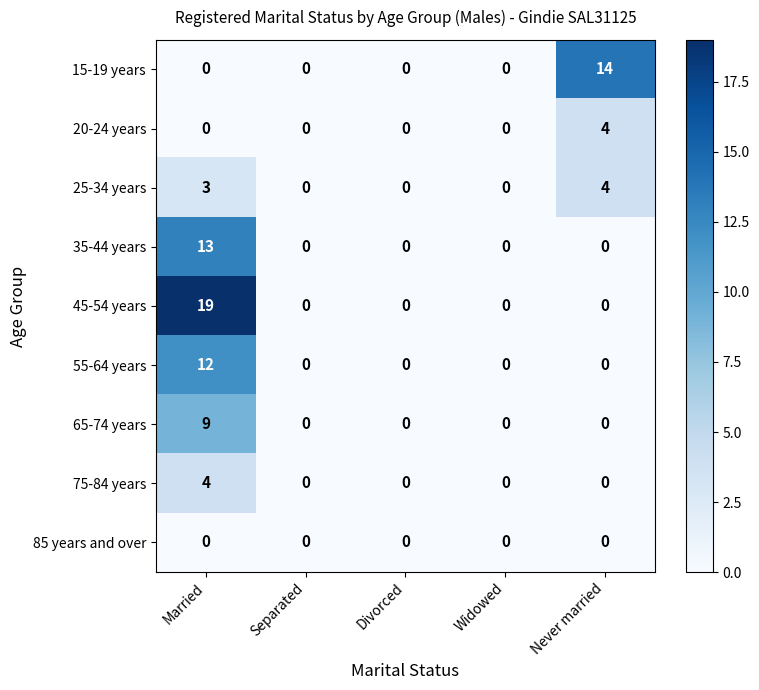

Which category has the highest value in the 65-74 years series?

Married